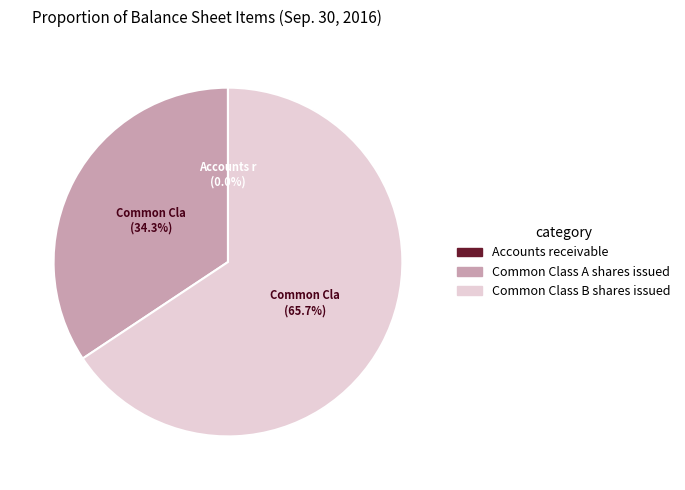

What percentage is NOT represented by Common Class A shares issued?

65.7%